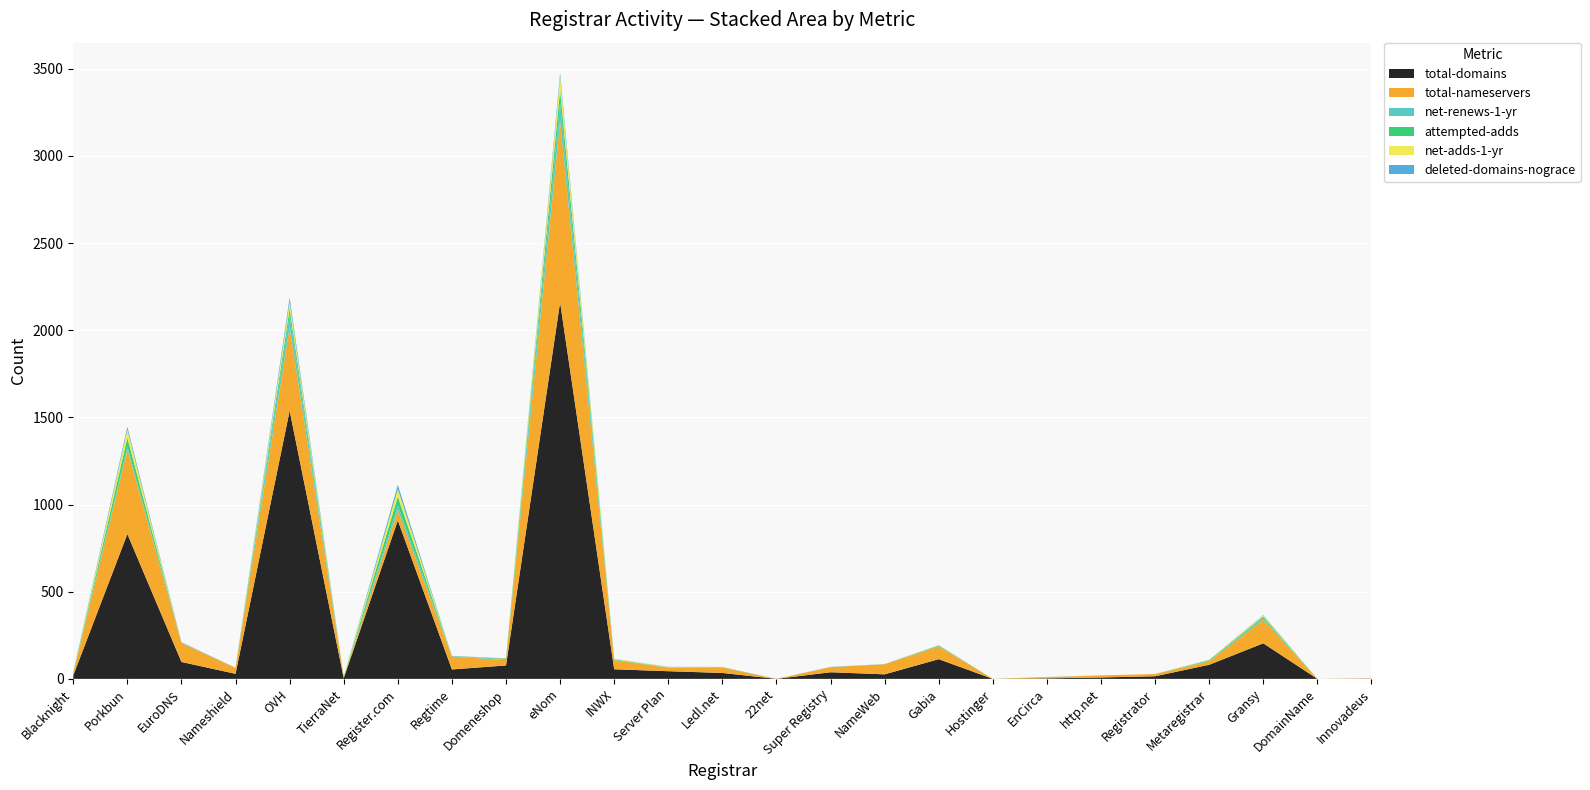

Reading right to left, extract all data points from this chart.

total-domains: Innovadeus=1	DomainName=0	Gransy=204	Metaregistrar=81	Registrator=15	http.net=8	EnCirca=3	Hostinger=0	Gabia=113	NameWeb=26	Super Registry=38	22net=0	Ledl.net=34	Server Plan=44	INWX=55	eNom=2160	Domeneshop=77	Regtime=54	Register.com=909	TierraNet=4	OVH=1538	Nameshield=29	EuroDNS=97	Porkbun=831	Blacknight=20
total-nameservers: Innovadeus=2	DomainName=0	Gransy=136	Metaregistrar=19	Registrator=13	http.net=12	EnCirca=7	Hostinger=0	Gabia=73	NameWeb=58	Super Registry=29	22net=0	Ledl.net=31	Server Plan=19	INWX=53	eNom=1041	Domeneshop=31	Regtime=74	Register.com=59	TierraNet=6	OVH=480	Nameshield=34	EuroDNS=109	Porkbun=485	Blacknight=12
net-renews-1-yr: Innovadeus=0	DomainName=0	Gransy=11	Metaregistrar=4	Registrator=0	http.net=0	EnCirca=1	Hostinger=0	Gabia=1	NameWeb=1	Super Registry=2	22net=0	Ledl.net=2	Server Plan=1	INWX=2	eNom=100	Domeneshop=5	Regtime=3	Register.com=27	TierraNet=0	OVH=66	Nameshield=1	EuroDNS=1	Porkbun=17	Blacknight=2
attempted-adds: Innovadeus=0	DomainName=0	Gransy=7	Metaregistrar=4	Registrator=0	http.net=0	EnCirca=0	Hostinger=0	Gabia=4	NameWeb=0	Super Registry=0	22net=0	Ledl.net=1	Server Plan=2	INWX=3	eNom=79	Domeneshop=3	Regtime=0	Register.com=51	TierraNet=1	OVH=39	Nameshield=0	EuroDNS=0	Porkbun=50	Blacknight=1
net-adds-1-yr: Innovadeus=0	DomainName=0	Gransy=7	Metaregistrar=3	Registrator=0	http.net=0	EnCirca=0	Hostinger=0	Gabia=1	NameWeb=0	Super Registry=0	22net=0	Ledl.net=1	Server Plan=2	INWX=3	eNom=74	Domeneshop=1	Regtime=0	Register.com=43	TierraNet=1	OVH=39	Nameshield=0	EuroDNS=0	Porkbun=47	Blacknight=1
deleted-domains-nograce: Innovadeus=0	DomainName=0	Gransy=2	Metaregistrar=0	Registrator=0	http.net=0	EnCirca=0	Hostinger=0	Gabia=1	NameWeb=0	Super Registry=0	22net=0	Ledl.net=0	Server Plan=1	INWX=0	eNom=22	Domeneshop=1	Regtime=1	Register.com=24	TierraNet=0	OVH=25	Nameshield=0	EuroDNS=3	Porkbun=16	Blacknight=3